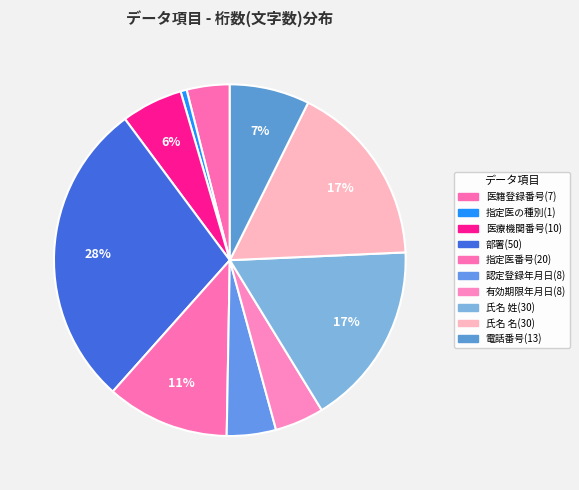

How many segments does this pie chart have?

10